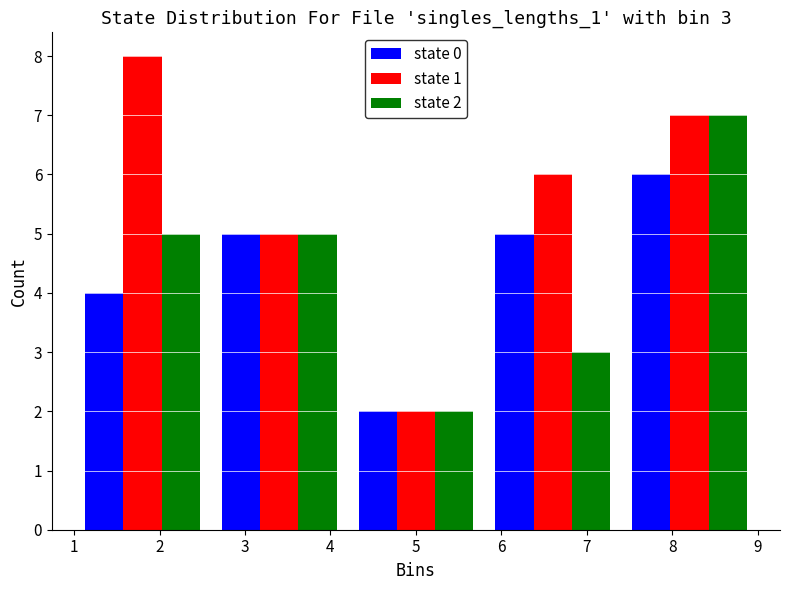

In the state 1 series, which range on the x-axis has the tallest bar?

1.0 to 2.6